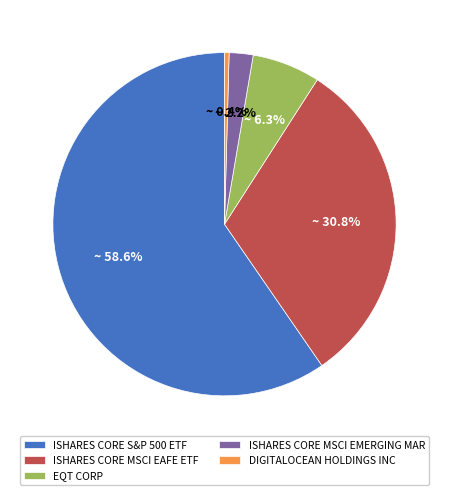

To the nearest percent, what is the average slice percentage?

20%